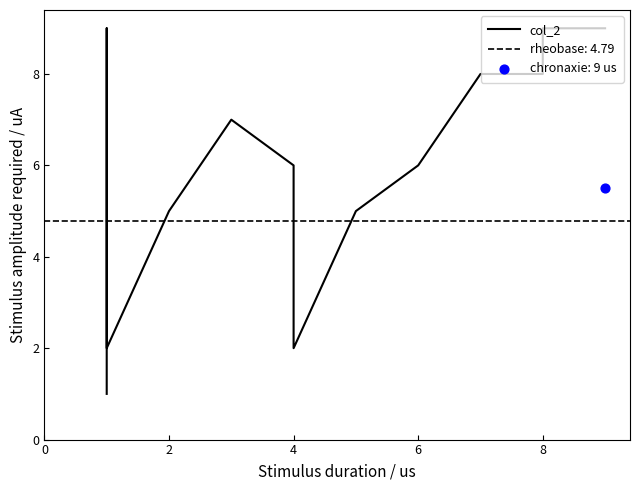

What is the change in value from 2 to 6?

+1